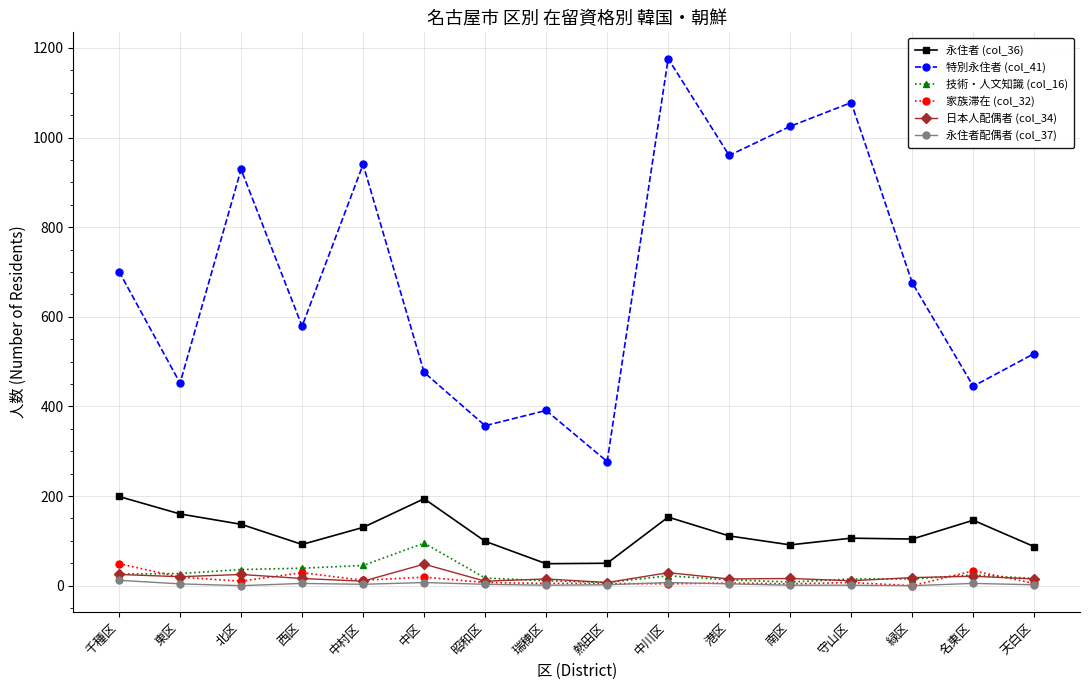

What is the difference between the maximum and minimum values in the 技術・人文知識 (col_16) series?

88